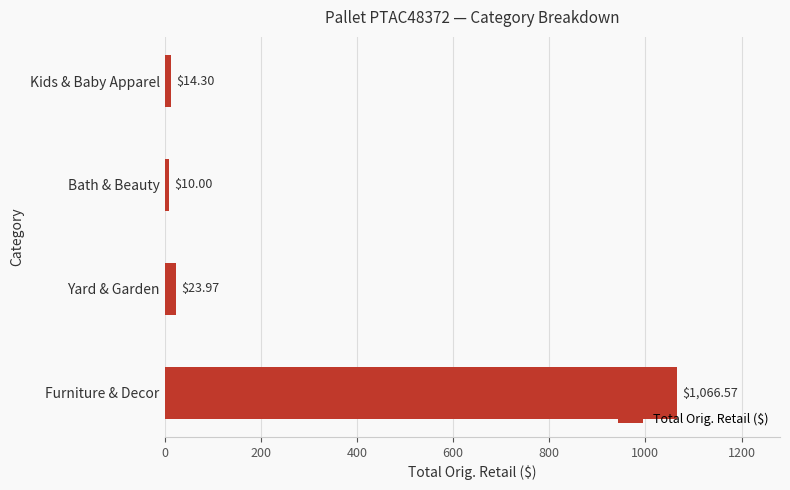

What is the smallest value displayed?

10.0